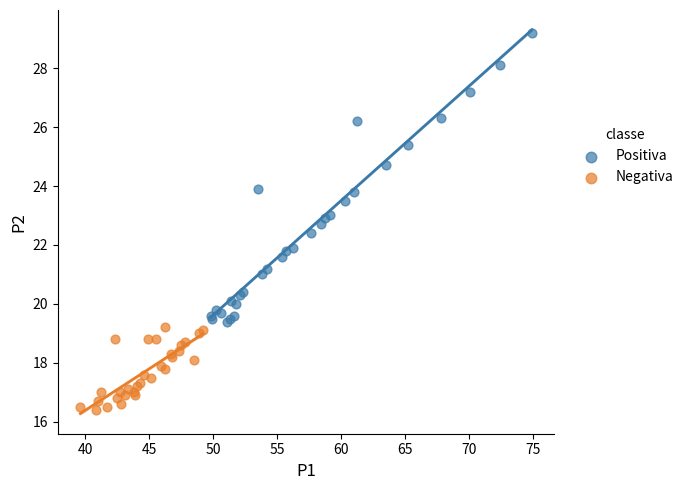

Which series reaches the maximum Y coordinate?

Positiva